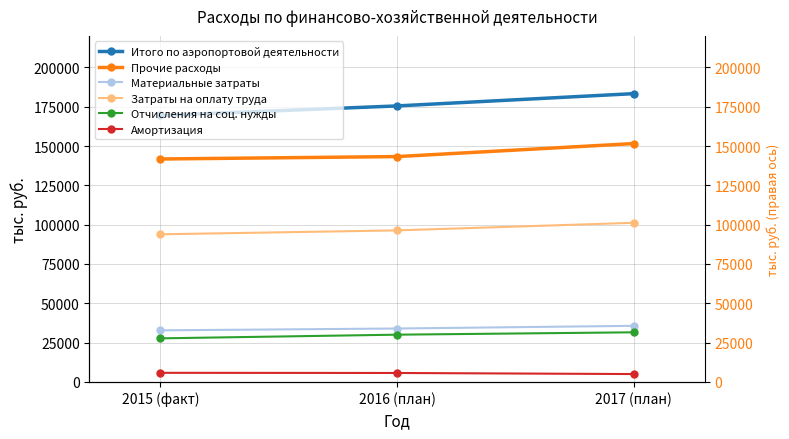

What position from the right is 2015 (факт)?

3